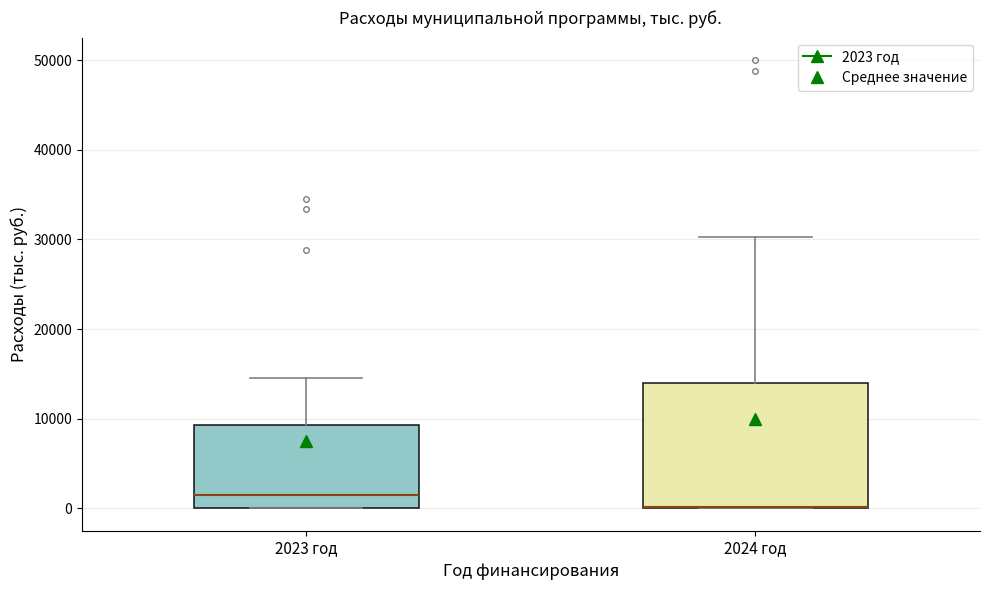

Reading left to right, transcribe this box plot: for each box, give where its median line is, the range the box spans, and where its two whiskers end, as read against the y-axis. The values are not printed on the chart, so give them approximately, as read against the axis.

2023 год: median 1000, box 0 to 9000, whiskers 0 to 15000
2024 год: median 0 (drawn on the box's lower edge), box 0 to 14000, whiskers 0 to 30000